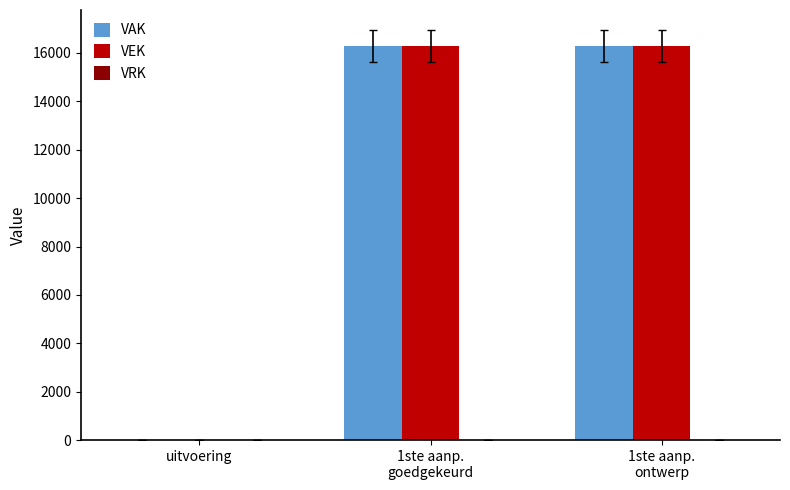

What is the highest value of the VAK series?

16278